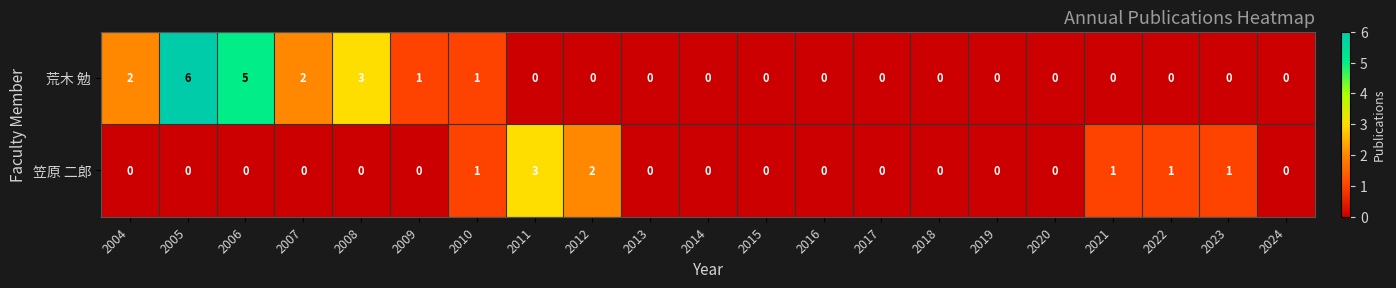

Rank the series at 2005 from highest to lowest value.

荒木 勉, 笠原 二郎